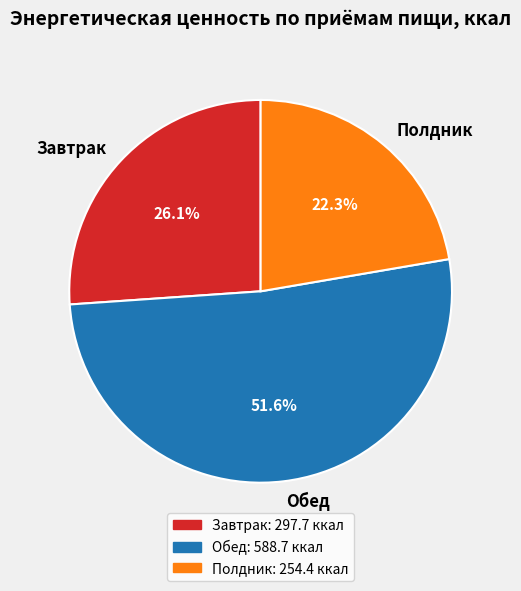

How many segments does this pie chart have?

3